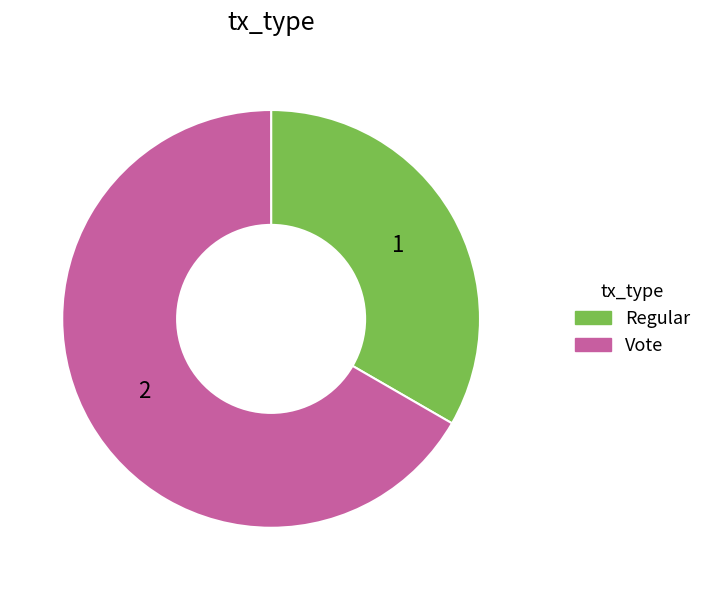

Do Regular and Vote together represent more than half of the pie?

Yes